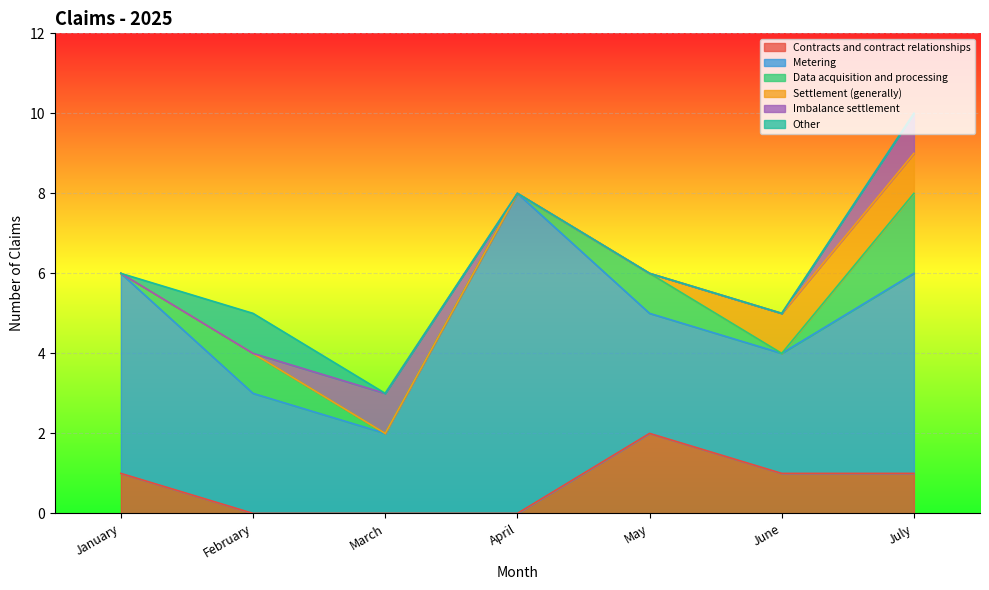

Reading left to right, transcribe all the data shown in this chart.

Contracts and contract relationships: January=1	February=0	March=0	April=0	May=2	June=1	July=1
Metering: January=5	February=3	March=2	April=8	May=3	June=3	July=5
Data acquisition and processing: January=0	February=1	March=0	April=0	May=1	June=0	July=2
Settlement (generally): January=0	February=0	March=0	April=0	May=0	June=1	July=1
Imbalance settlement: January=0	February=0	March=1	April=0	May=0	June=0	July=1
Other: January=0	February=1	March=0	April=0	May=0	June=0	July=0